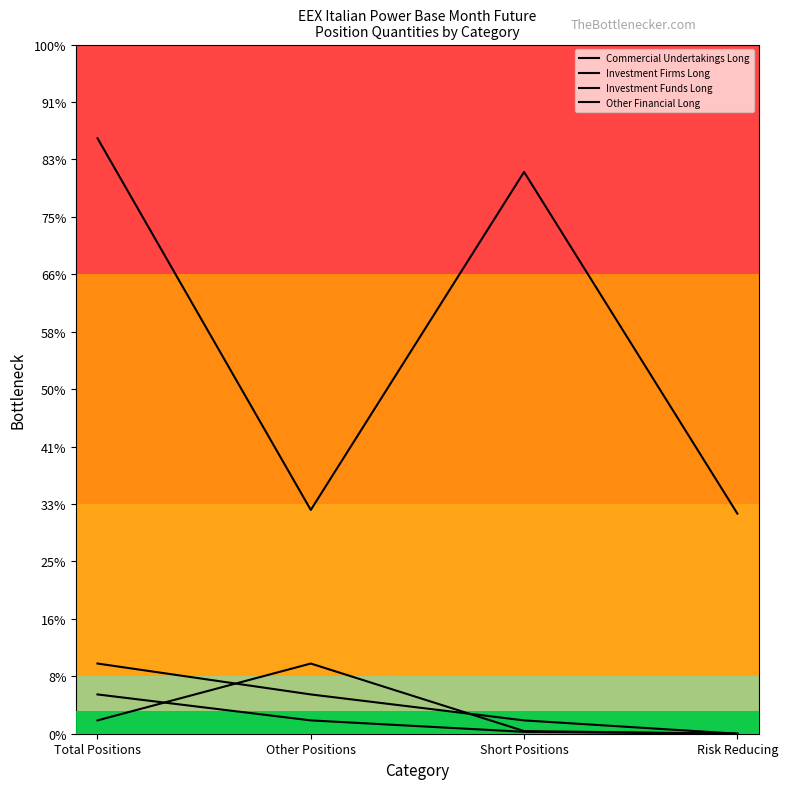

Does the chart display data point markers on the line(s)?

No